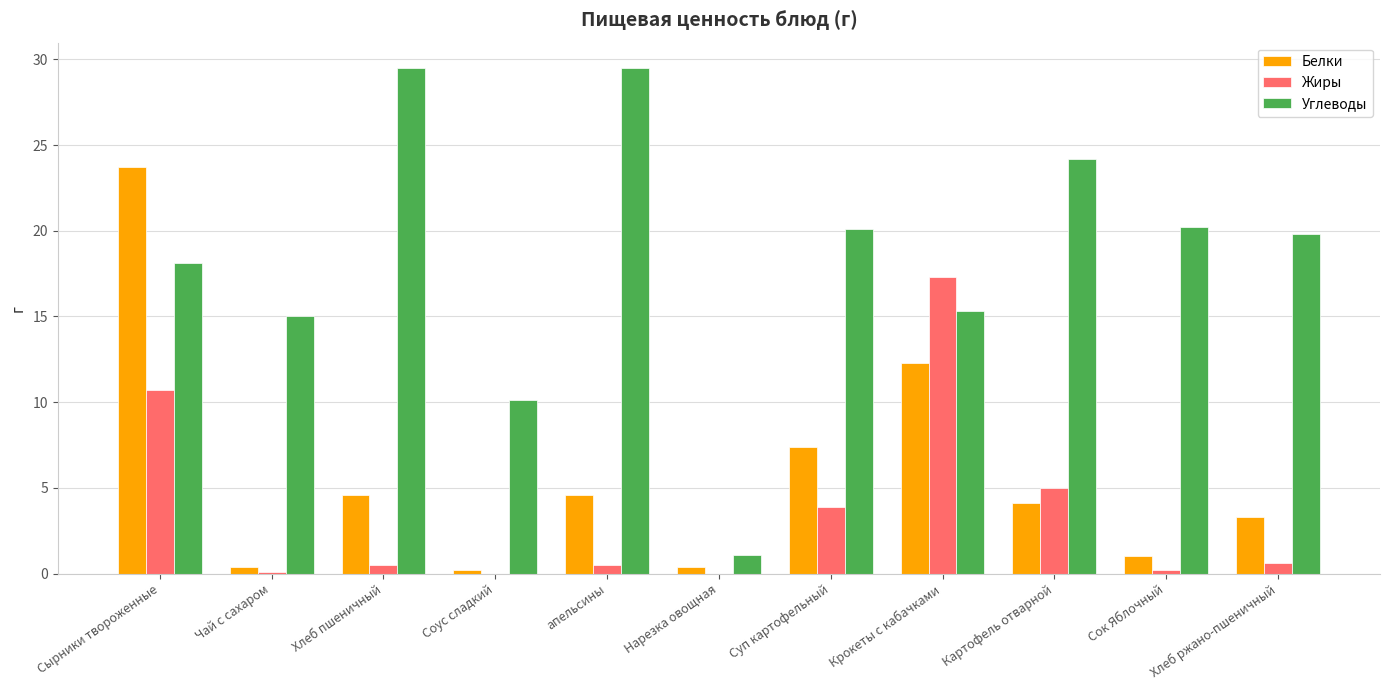

Where does the Углеводы series first go above 19?

Хлеб пшеничный